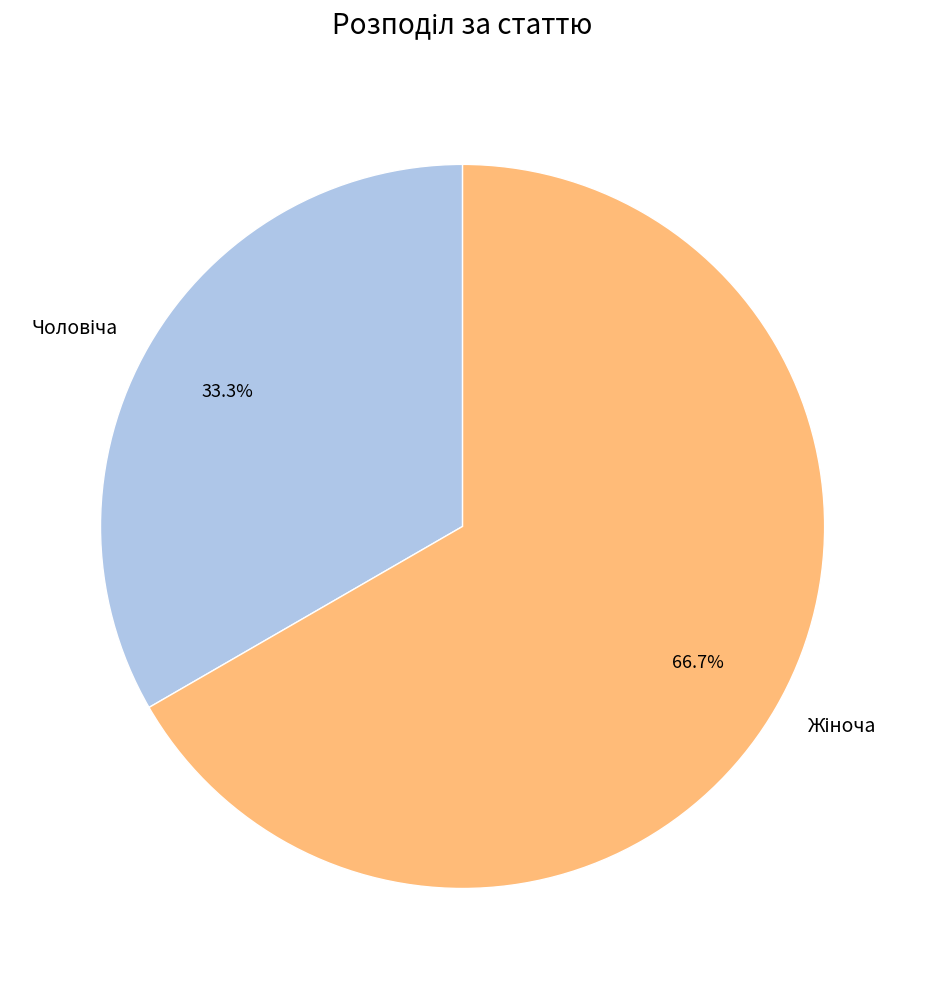

Is there any slice that represents more than half of the pie?

Yes